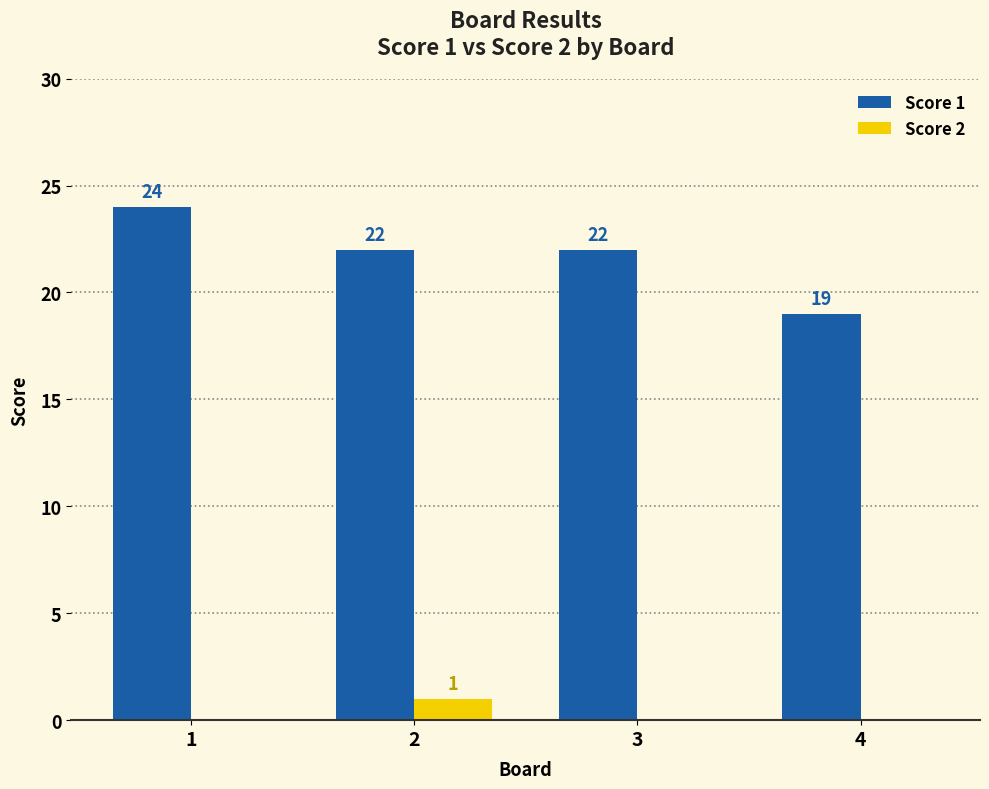

Which series has the largest range (max minus min)?

Score 1